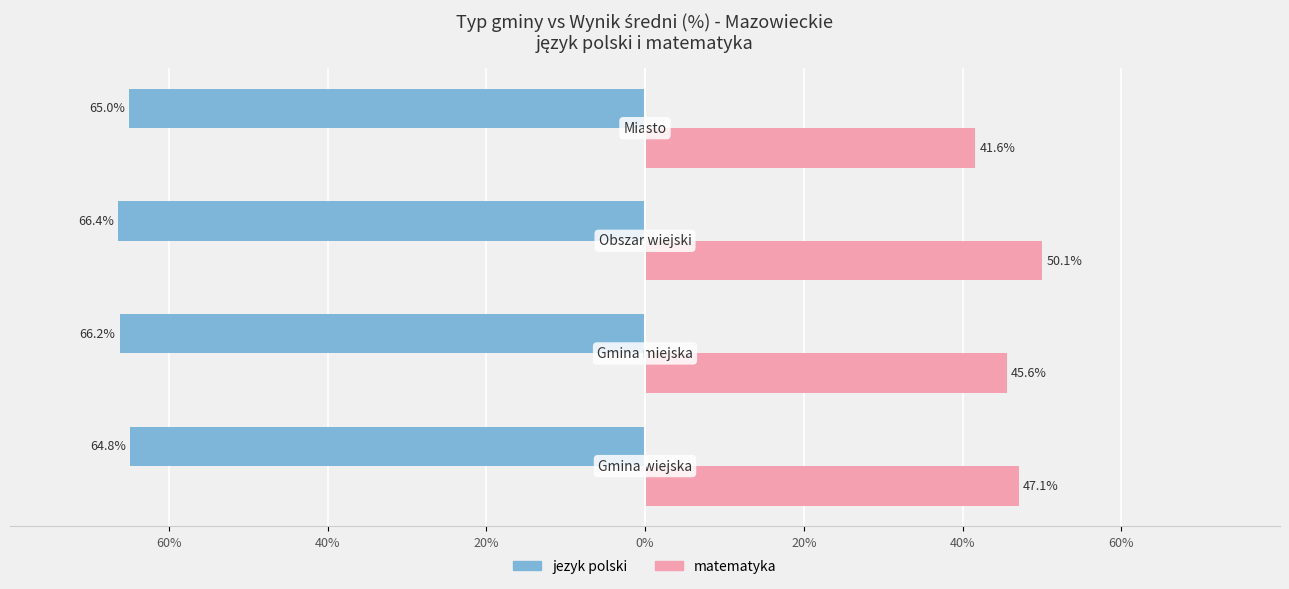

What are all the series names shown in the legend?

jezyk polski, matematyka